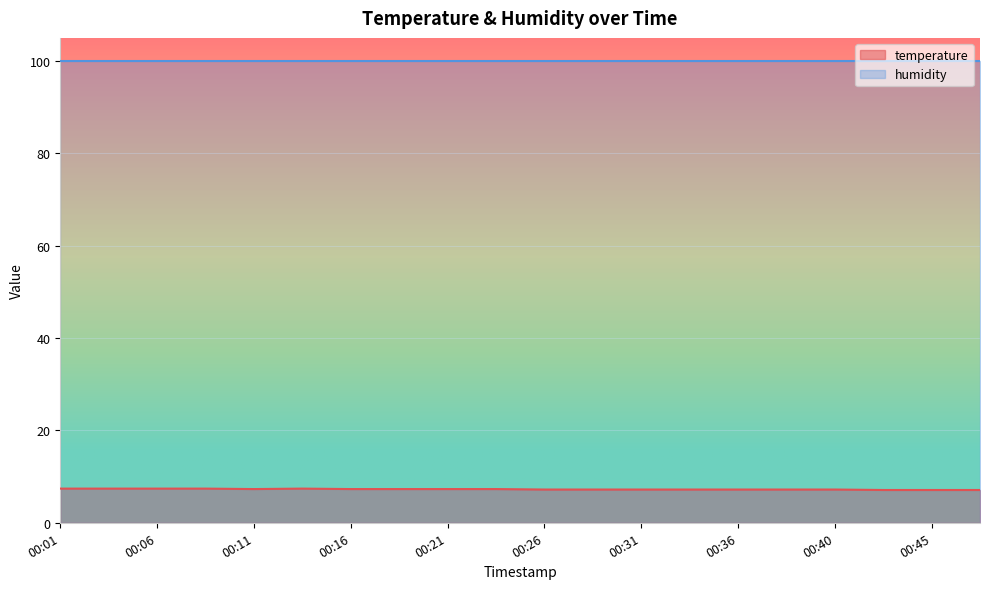

Where is the first local minimum?

00:11